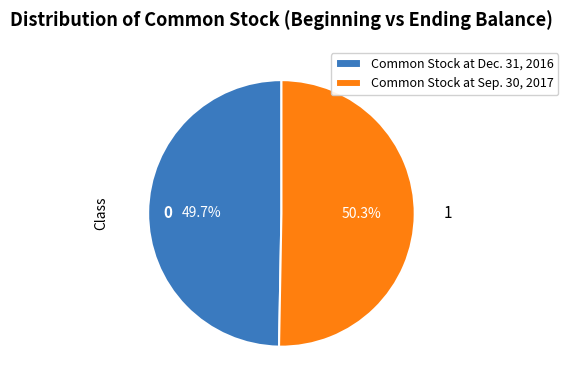

Is it true that Common Stock at Sep. 30, 2017 is 64% of the pie?

False